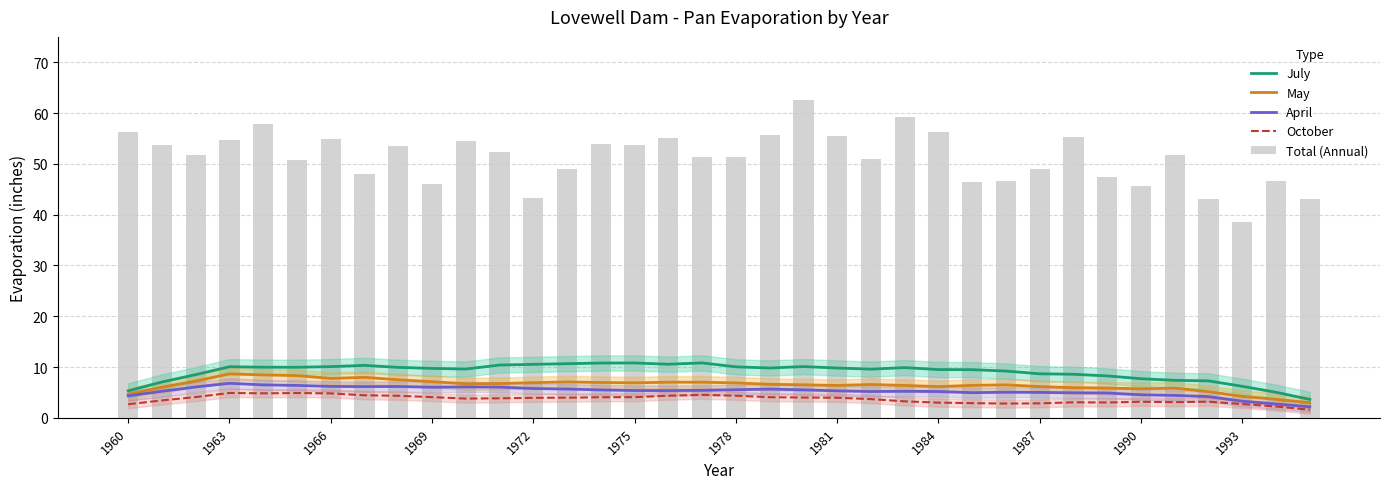

List the series in order of their peak value, highest first.

Total (Annual), July, May, April, October